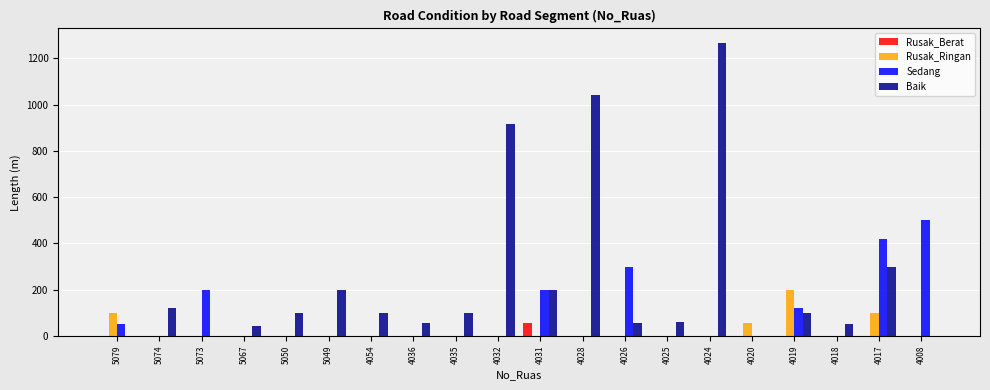

At which label is Baik closest to 632?

4032